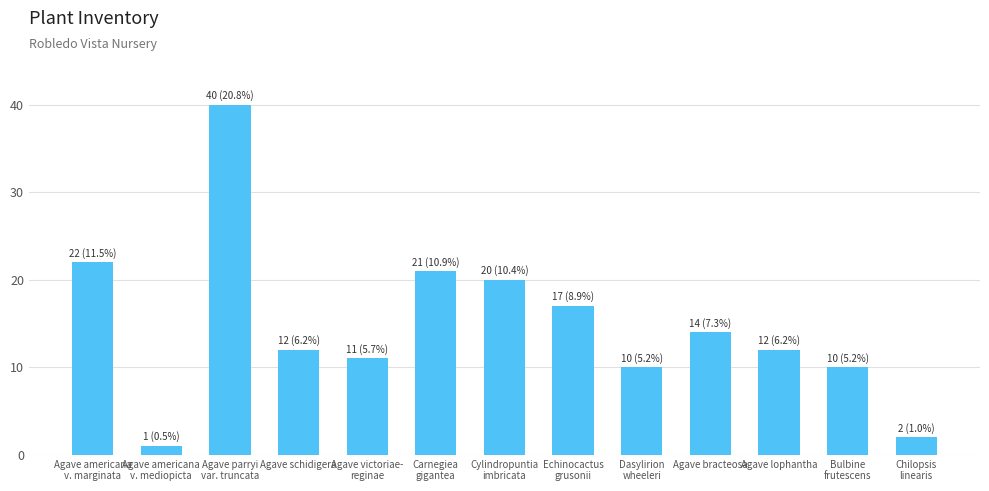

Reading left to right, list all the values displayed in this chart.

Agave americana
v. marginata=22	Agave americana
v. mediopicta=1	Agave parryi
var. truncata=40	Agave schidigera=12	Agave victoriae-
reginae=11	Carnegiea
gigantea=21	Cylindropuntia
imbricata=20	Echinocactus
grusonii=17	Dasylirion
wheeleri=10	Agave bracteosa=14	Agave lophantha=12	Bulbine
frutescens=10	Chilopsis
linearis=2